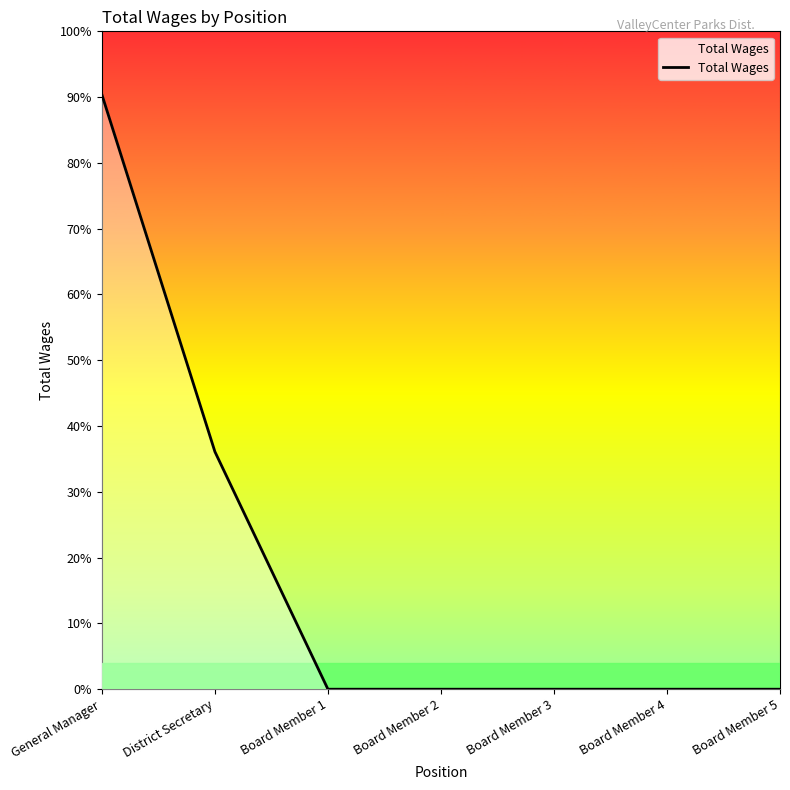

Is this an area chart (filled region under the line)?

Yes